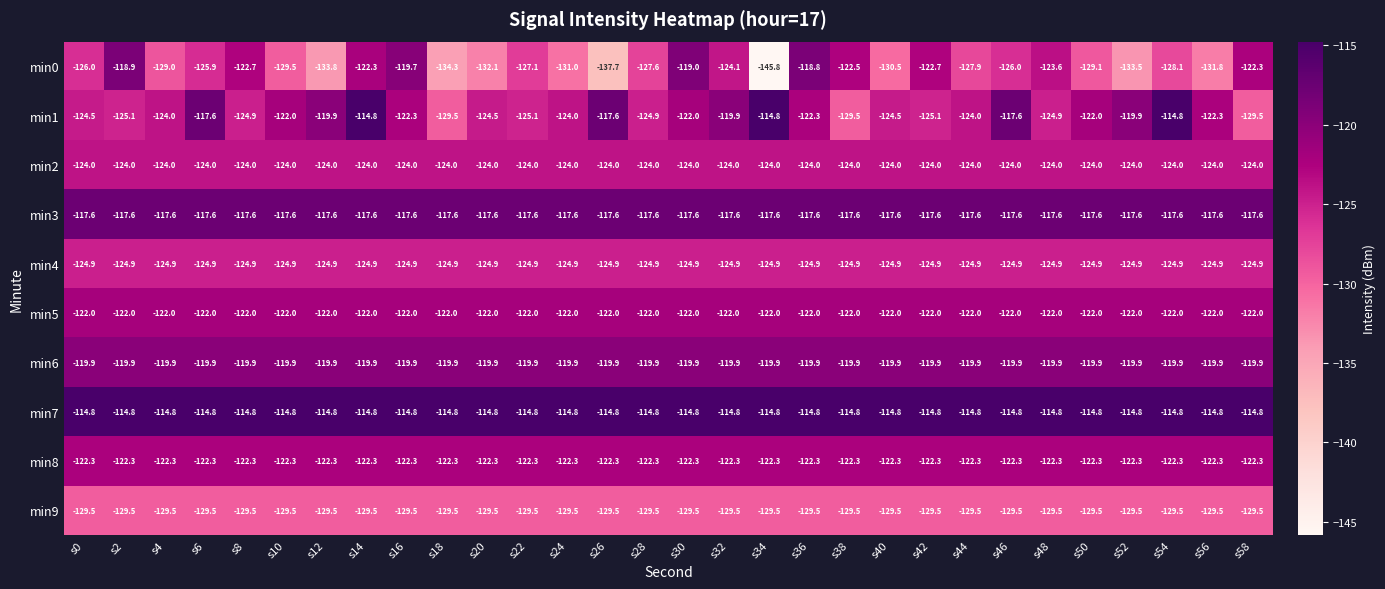

At s40, list the series in order from largest to smallest.

min7, min3, min6, min5, min8, min2, min1, min4, min9, min0